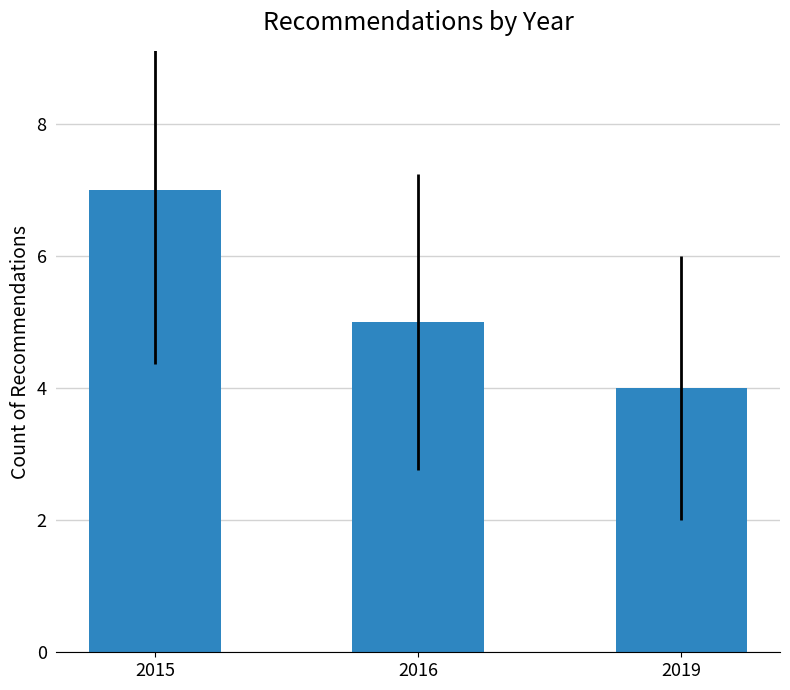

List the labels in order of value, smallest first.

2019, 2016, 2015